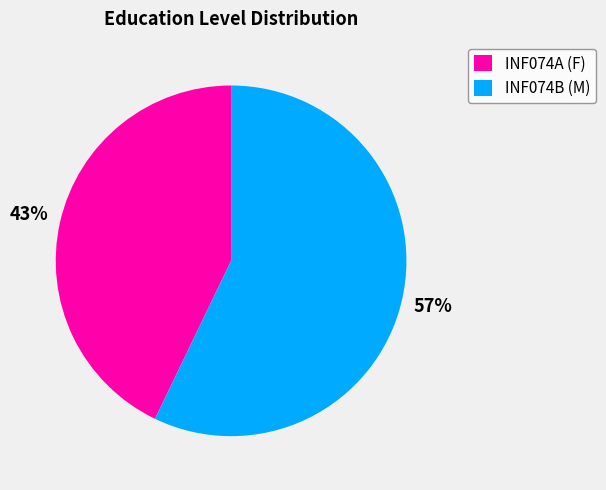

Is there a majority slice in this chart?

Yes